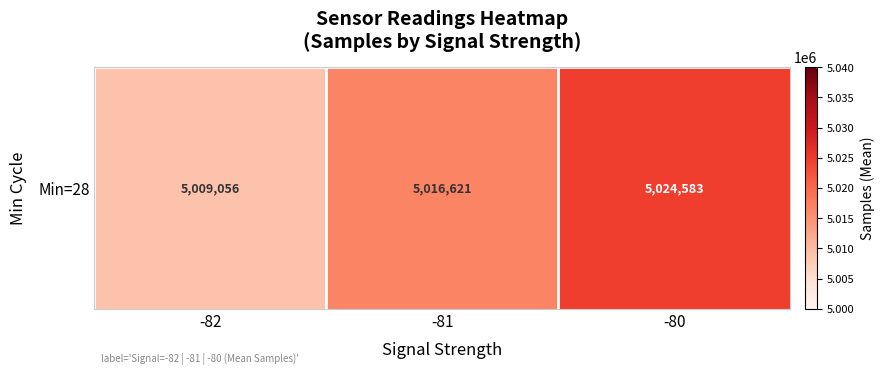

Reading left to right, extract all data points from this chart.

5009056.0	5016620.8	5024582.7